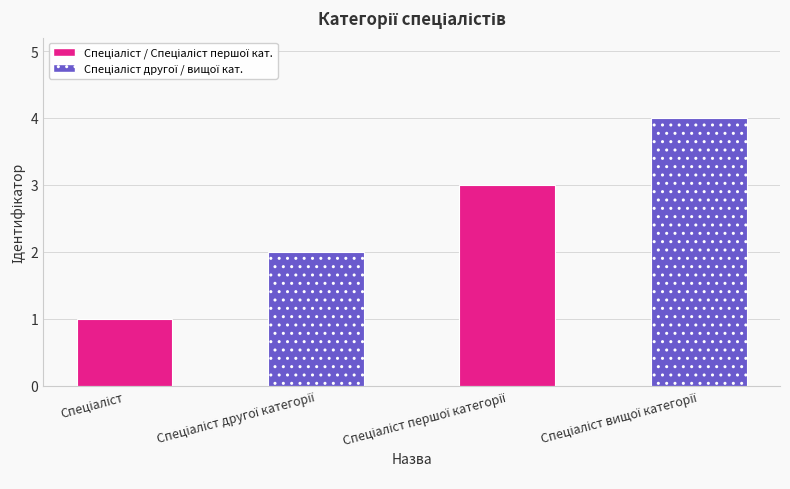

What is the smallest value displayed?

1